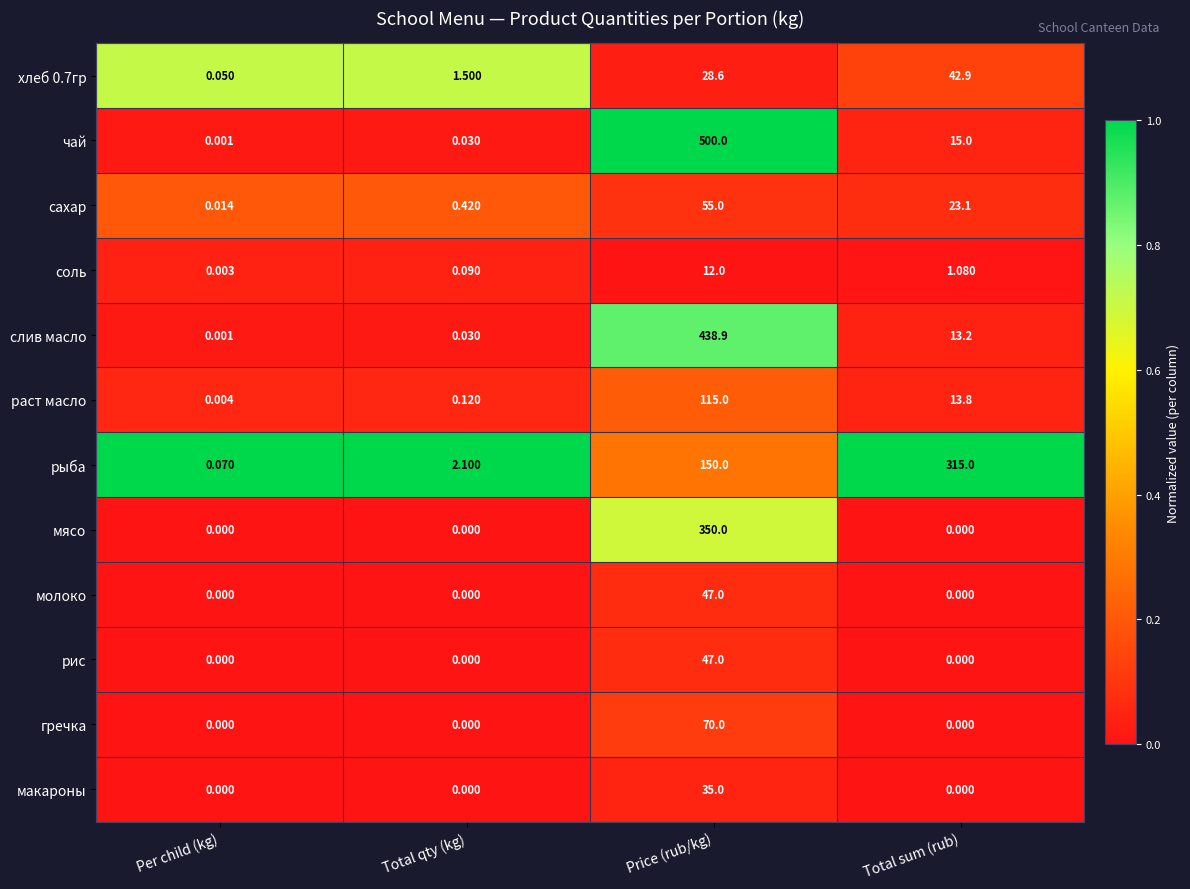

Which series has the largest total across all categories?

чай